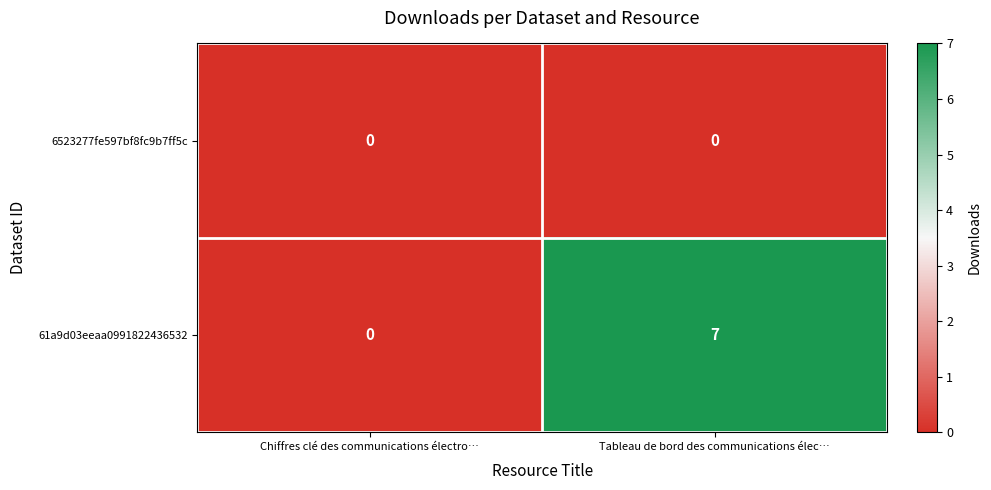

What is the difference between the 61a9d03eeaa0991822436532 values at Tableau de bord des communications élec… and Chiffres clé des communications électro…?

7